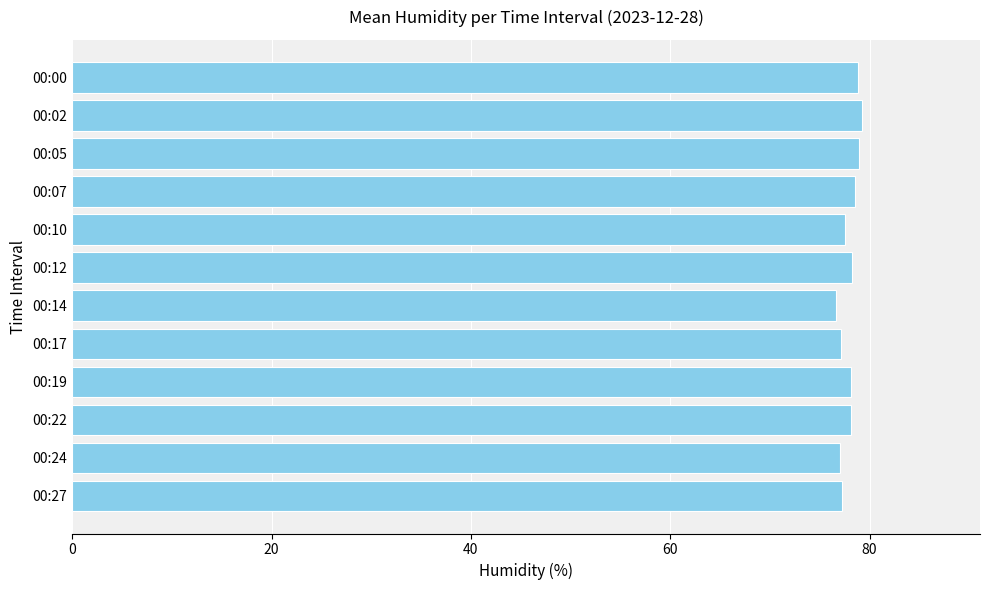

What is the minimum value shown in the chart?

76.6